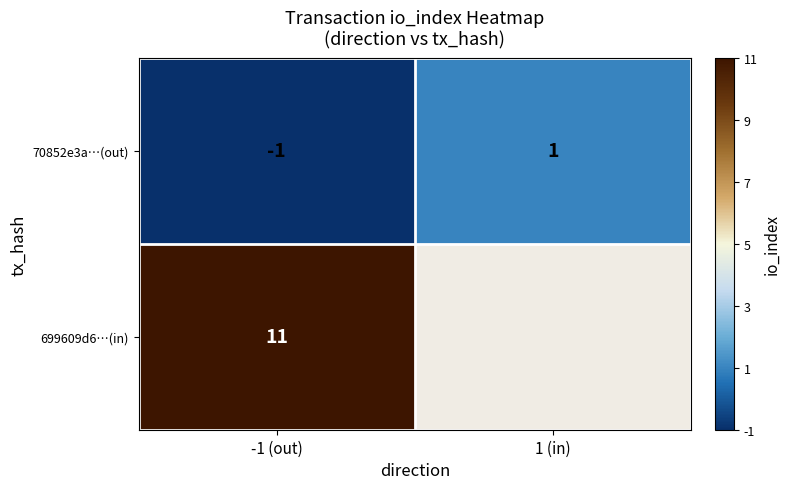

How many values in 70852e3a…(out) are above zero?

1